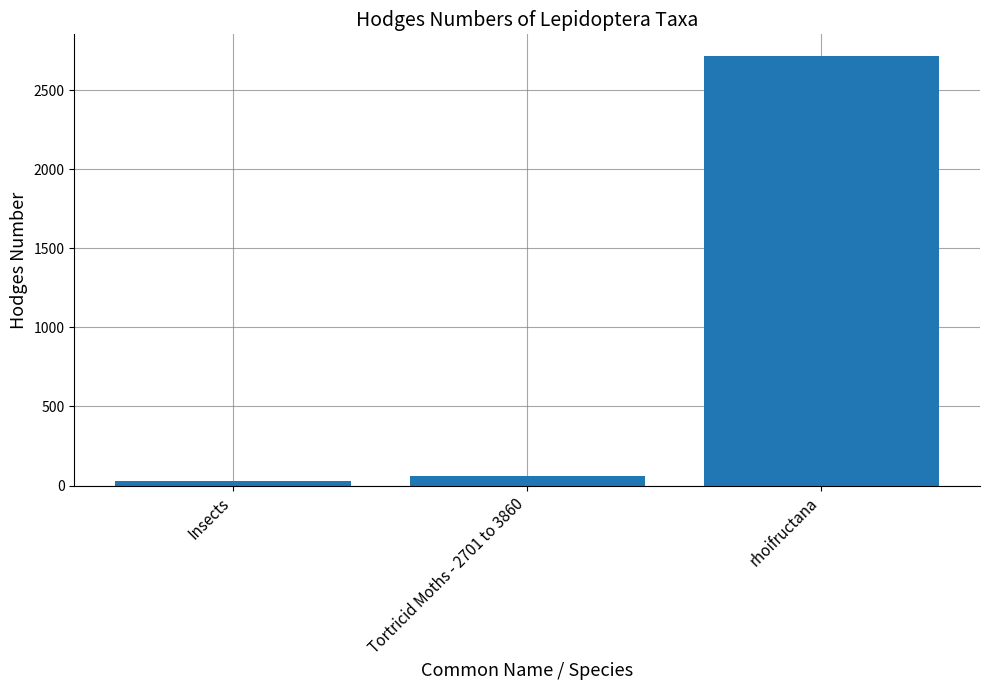

Reading right to left, extract all data points from this chart.

2716.0	62.1	29.0